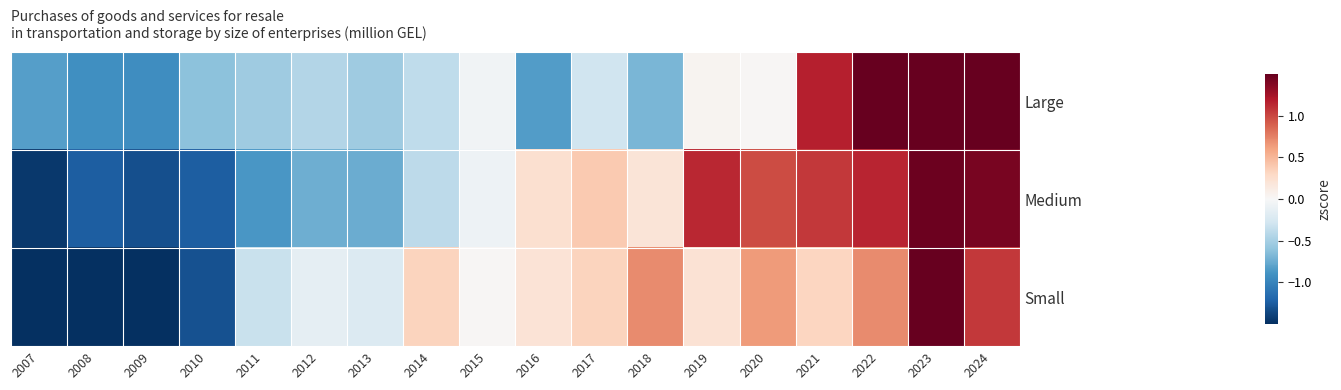

Between 2014 and 2008, which is larger?

2014